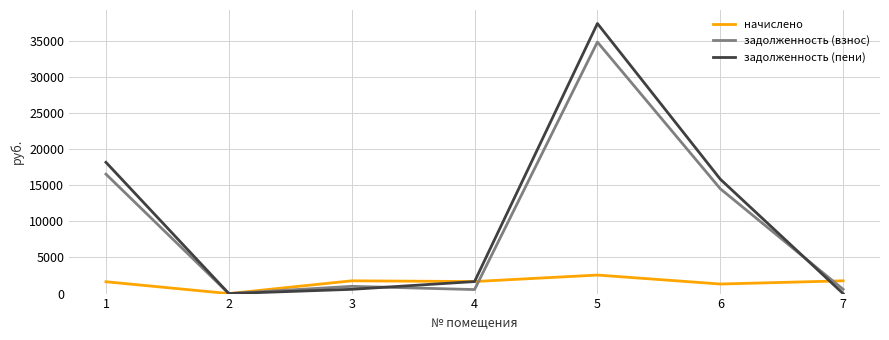

List the series in order of their peak value, lowest first.

начислено, задолженность (взнос), задолженность (пени)